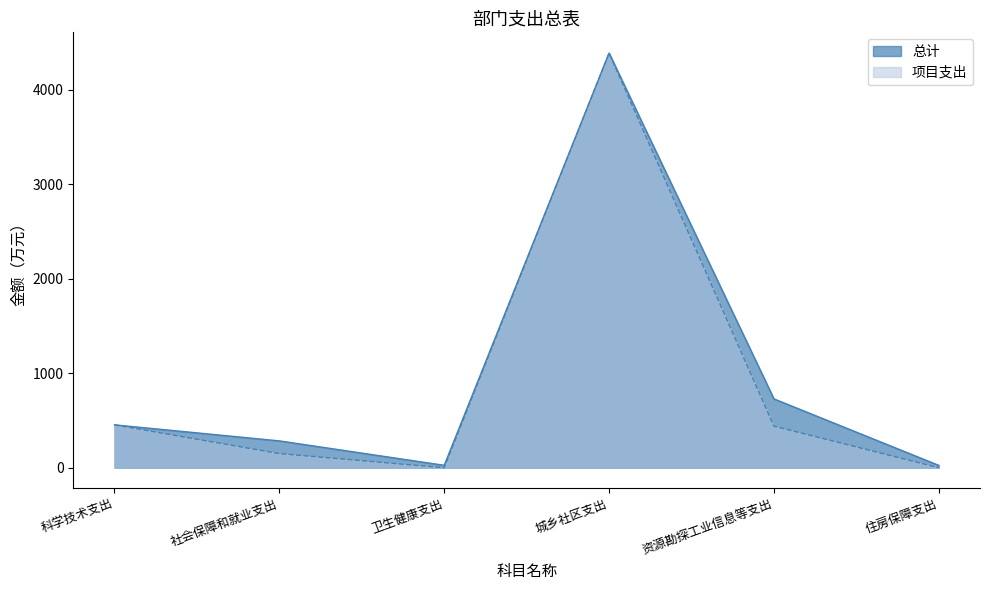

True or false: 总计 and 项目支出 intersect in this chart.

False